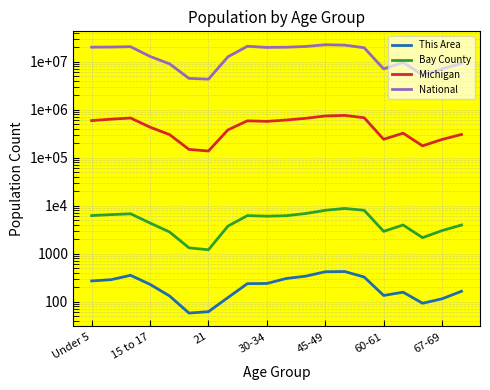

Reading left to right, extract all data points from this chart.

This Area: 271	288	355	230	132	58	62	122	238	240	305	341	421	426	327	135	158	93	115	165
Bay County: 6231	6544	6804	4373	2845	1329	1211	3764	6238	6056	6202	6896	8042	8787	8040	2931	3971	2165	3036	3968
Michigan: 596286	637784	675216	434782	304817	149350	138484	381238	589583	574566	612493	665481	744581	765452	683186	243067	325744	177313	241312	306084
National: 20201362	20348657	20677194	12954254	9086089	4519129	4354294	12712576	21101849	19962099	20179642	20890964	22708591	22298125	19664805	7113727	9704197	5319902	7115361	9278166